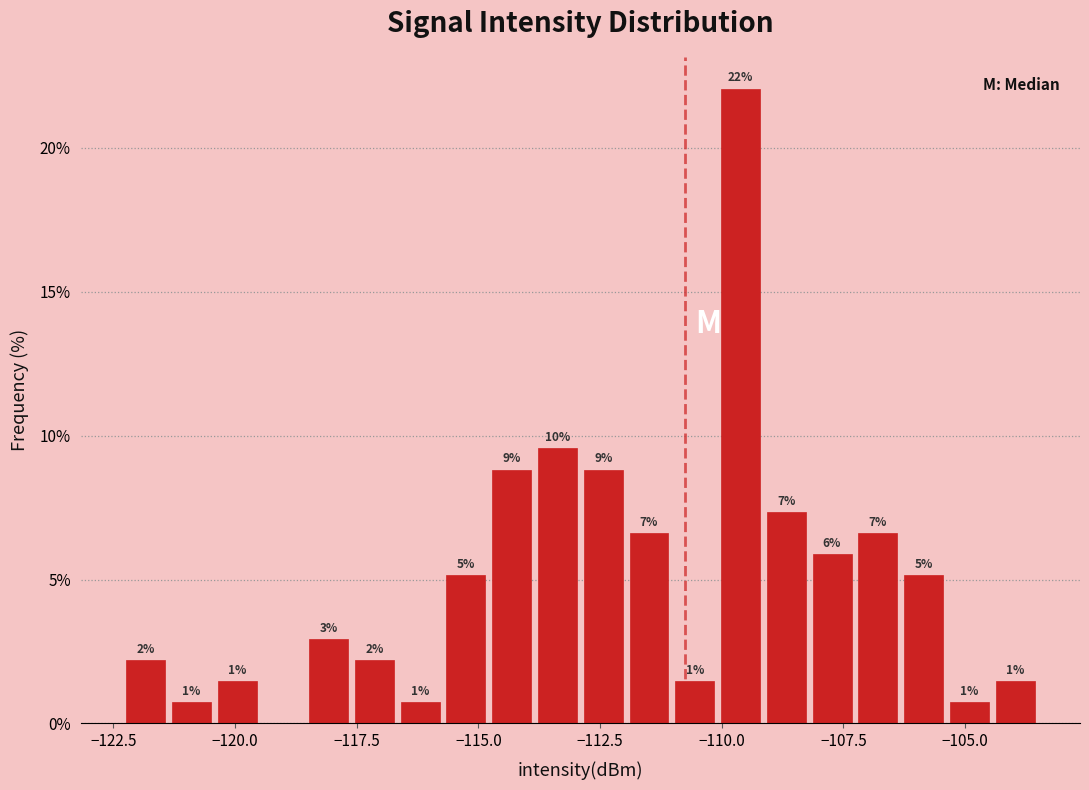

Read against the x-axis, roughly where is the centre of the tallest bar?

-109.5